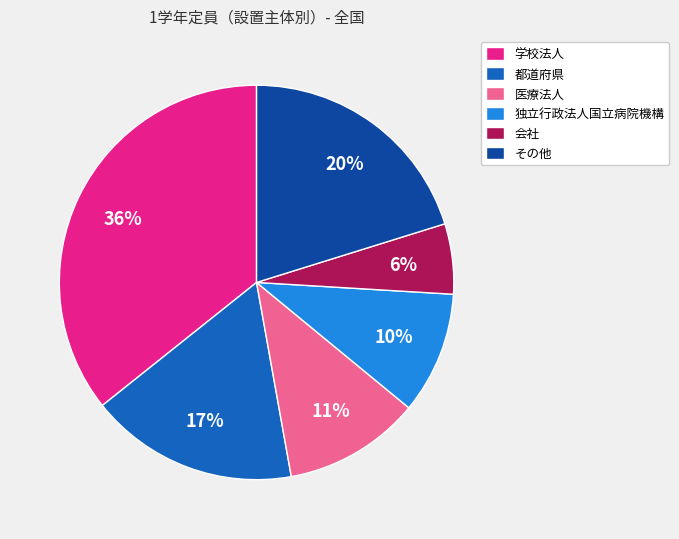

What is the smallest slice in the pie chart?

会社